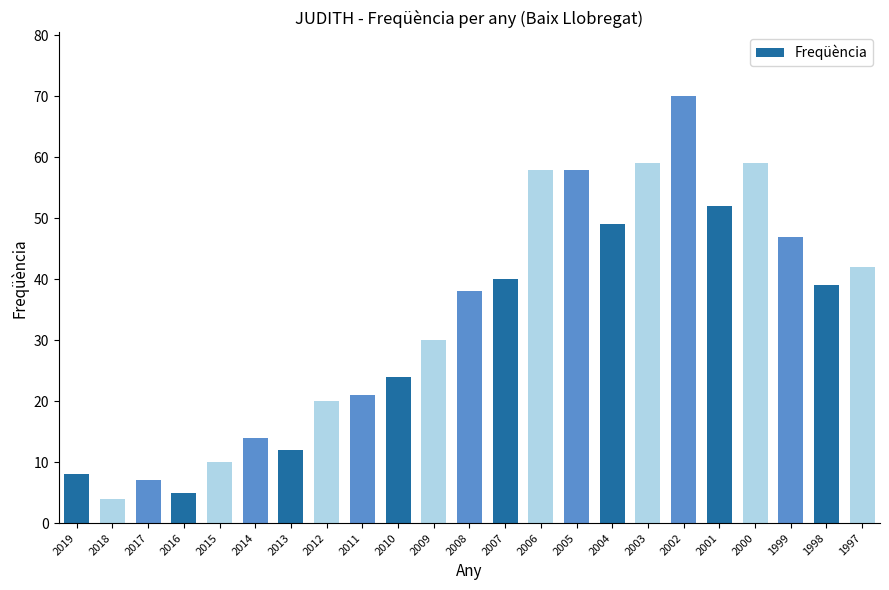

What is the minimum value shown in the chart?

4